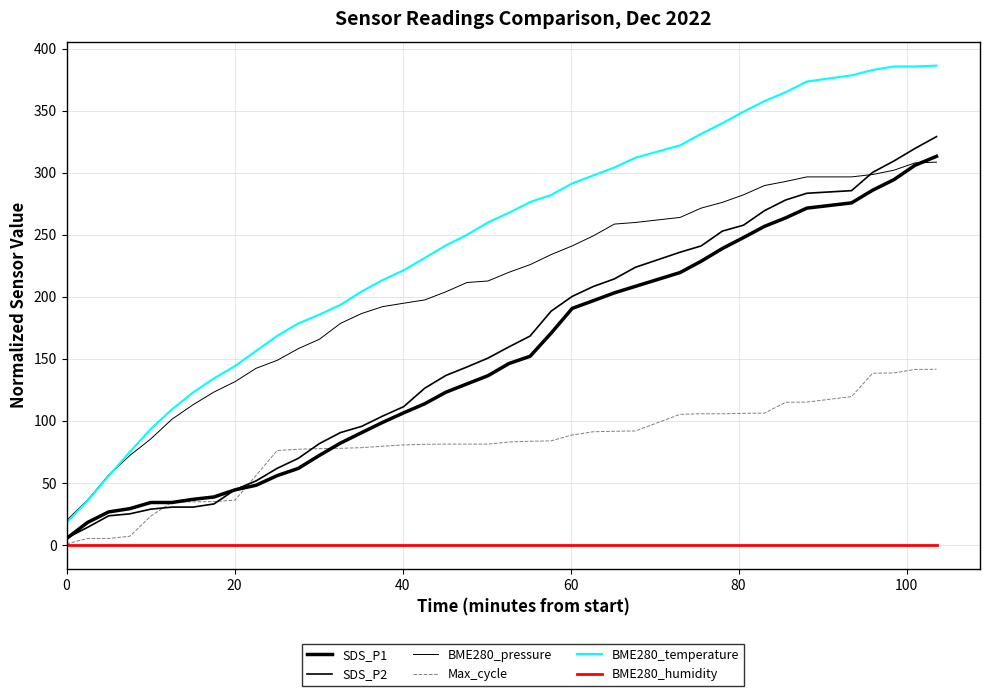

Does the chart have visible grid lines?

Yes